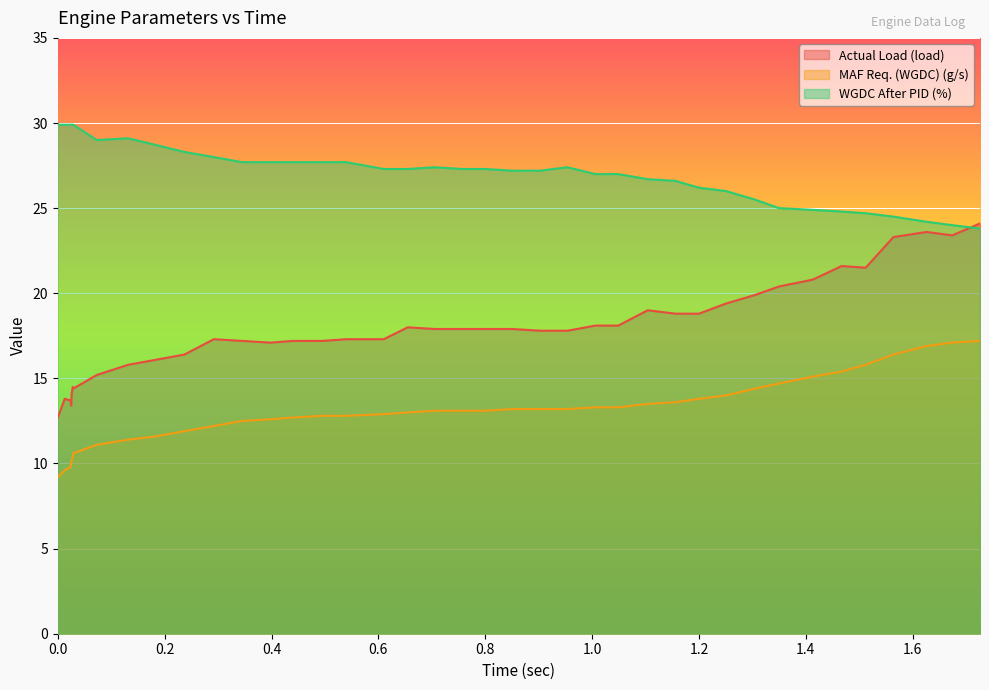

What is the spread (max minus min) of values at 1.674?

6.9